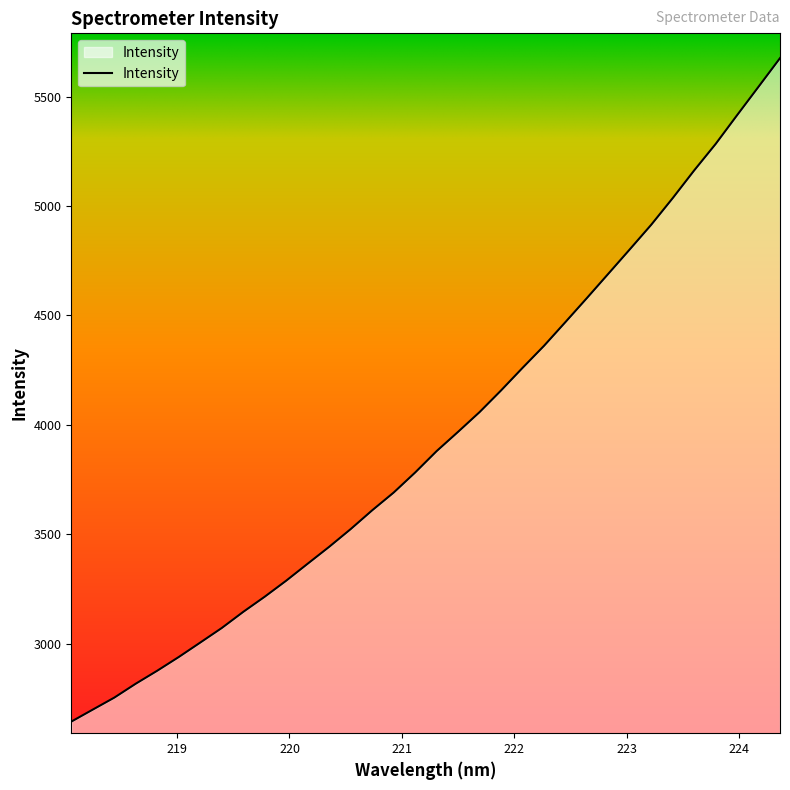

What is the minimum value shown in the chart?

2642.9